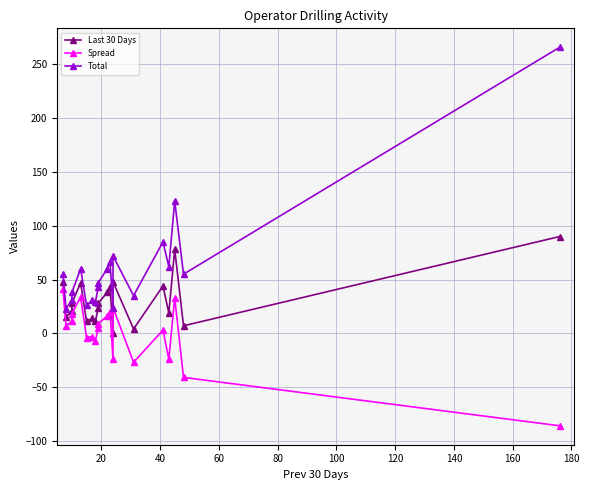

Which series has the largest total across all categories?

Total